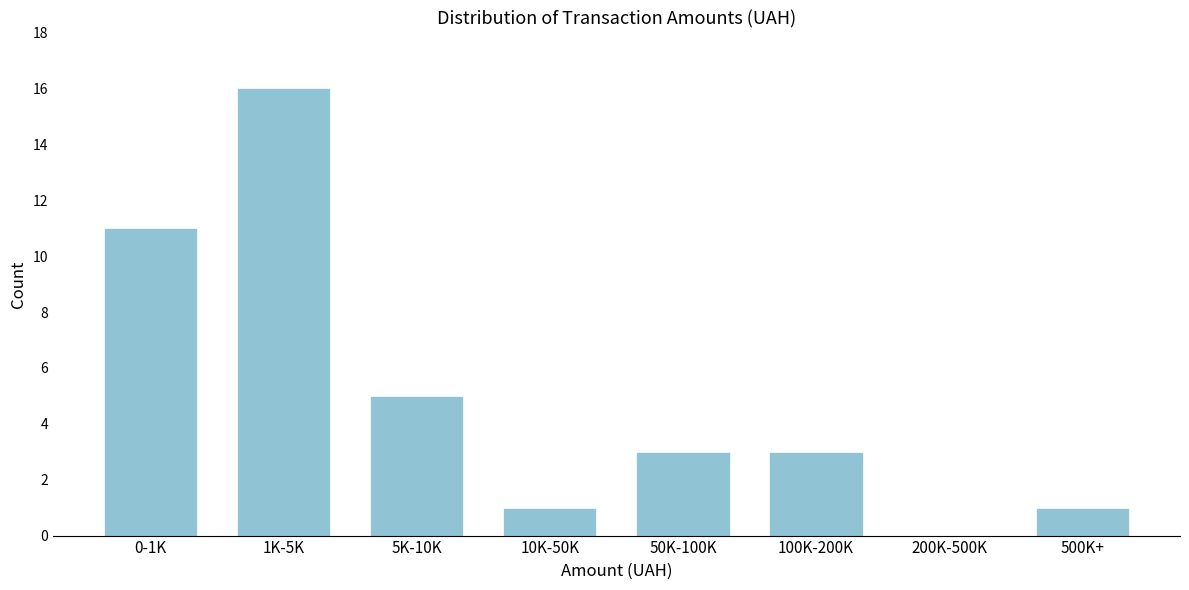

Reading left to right, what are all the values shown in this chart?

0-1K=11	1K-5K=16	5K-10K=5	10K-50K=1	50K-100K=3	100K-200K=3	200K-500K=0	500K+=1